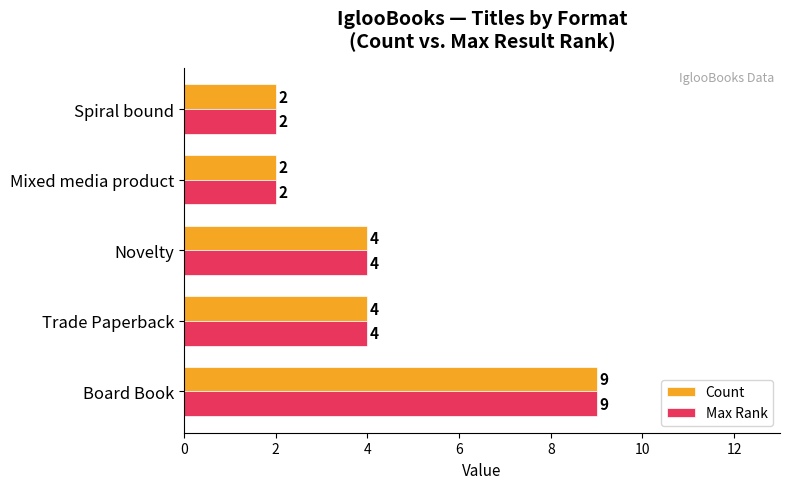

At which category is the sum across all series the highest?

Board Book